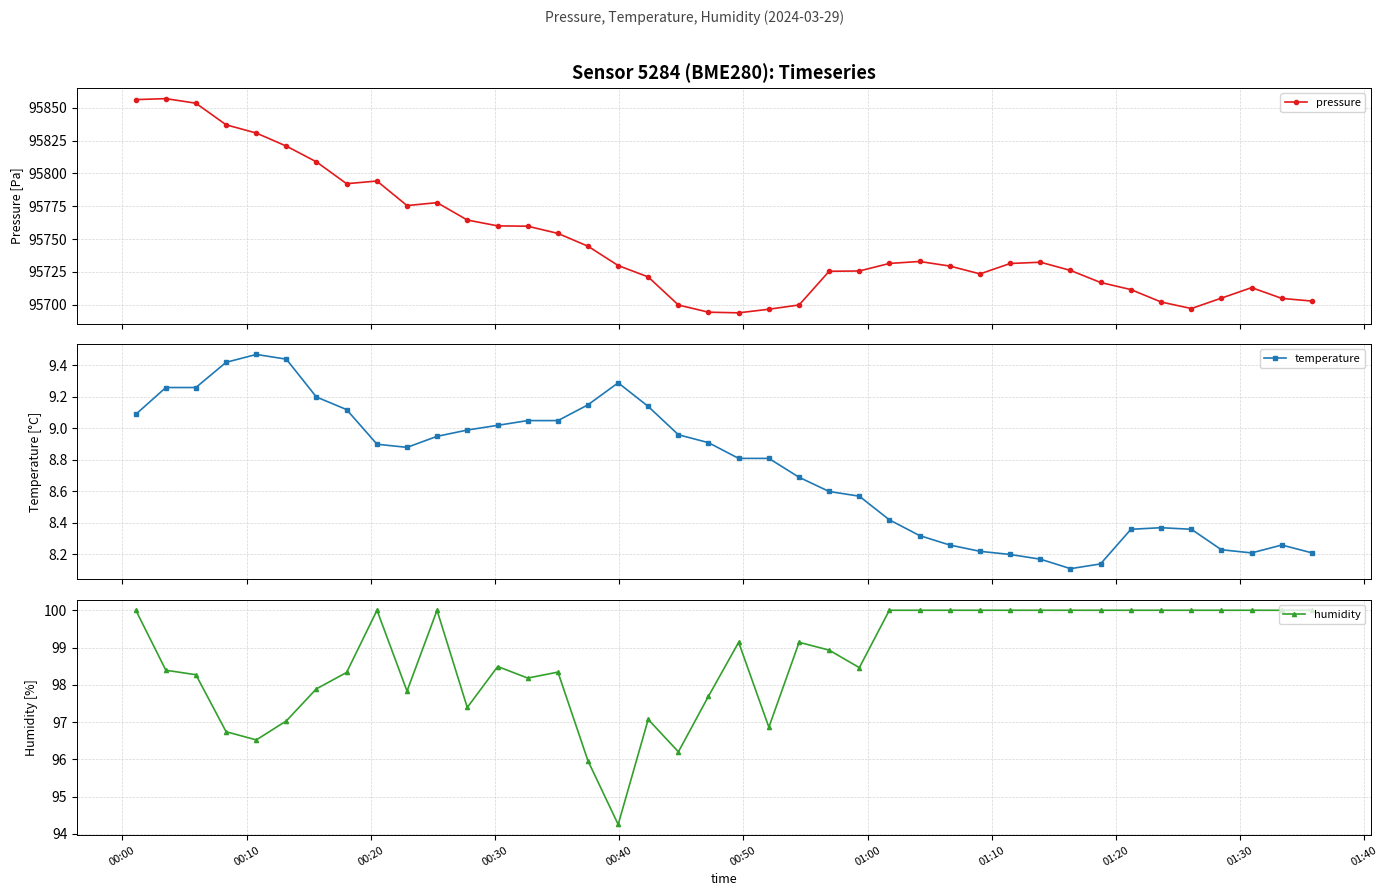

What is the value of the pressure point at the 29th from the left?

95723.4